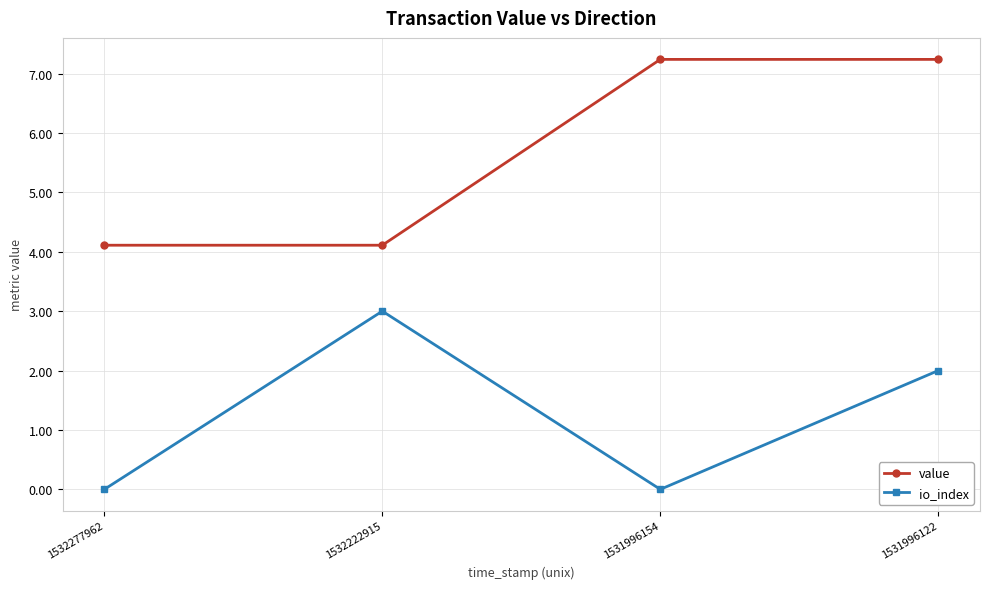

List the series in order of their overall mean, highest first.

value, io_index